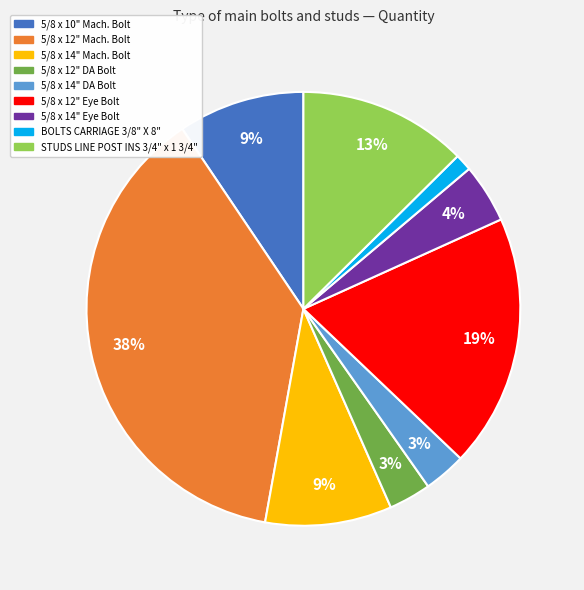

Combined, do BOLTS CARRIAGE 3/8" X 8" and 5/8 x 12" Mach. Bolt account for over 50%?

No